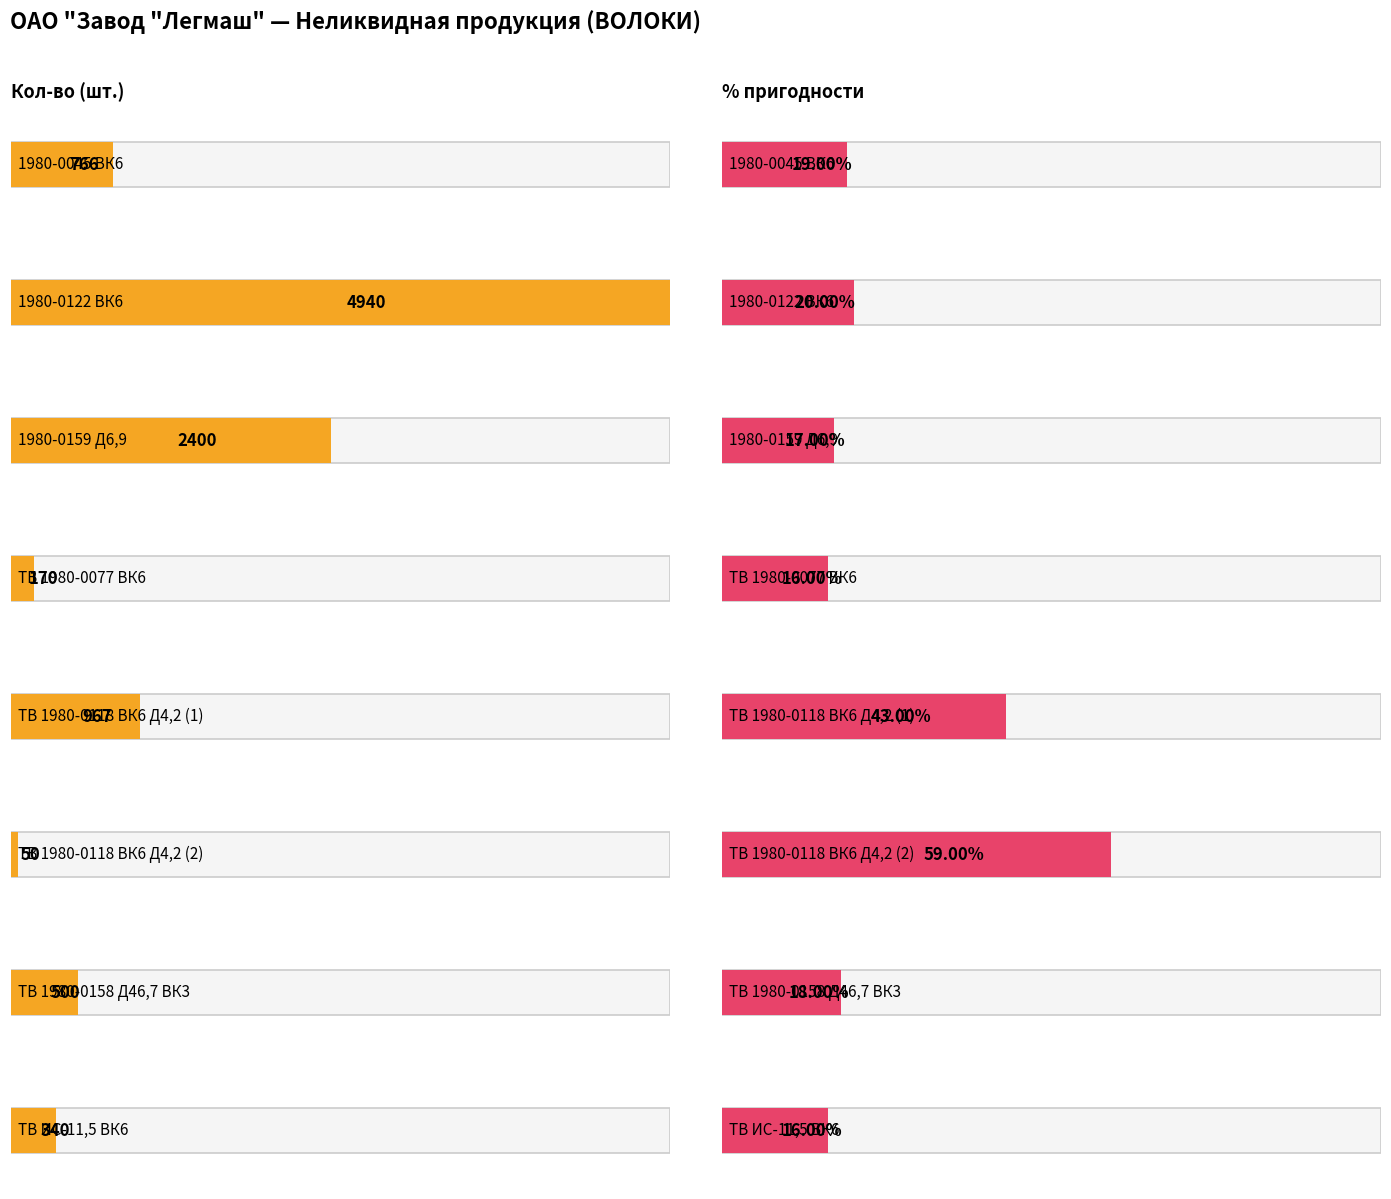

What is the sum of all % пригодности values?

2.1